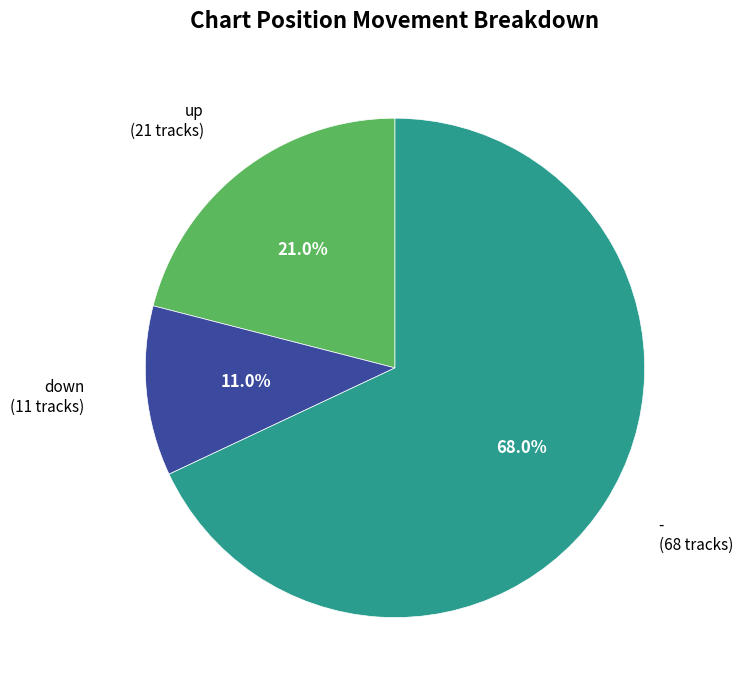

How many slices are in this pie chart?

3